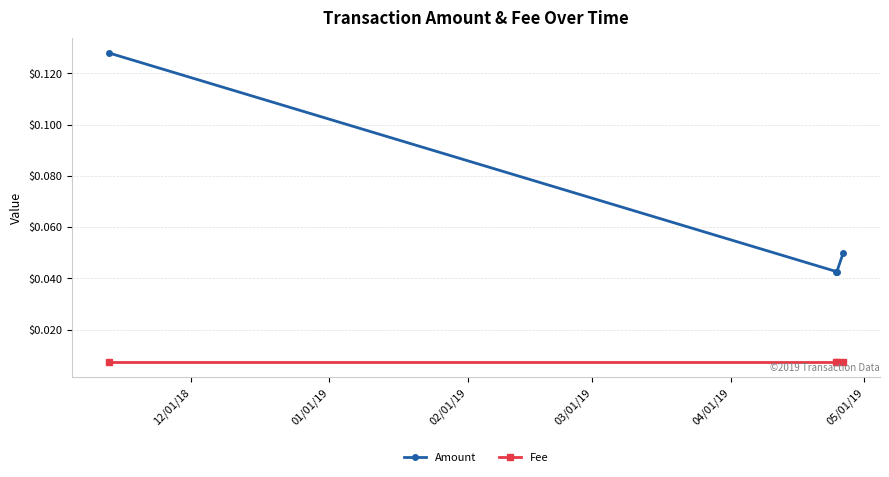

At how many categories does at least one series exceed 0?

4